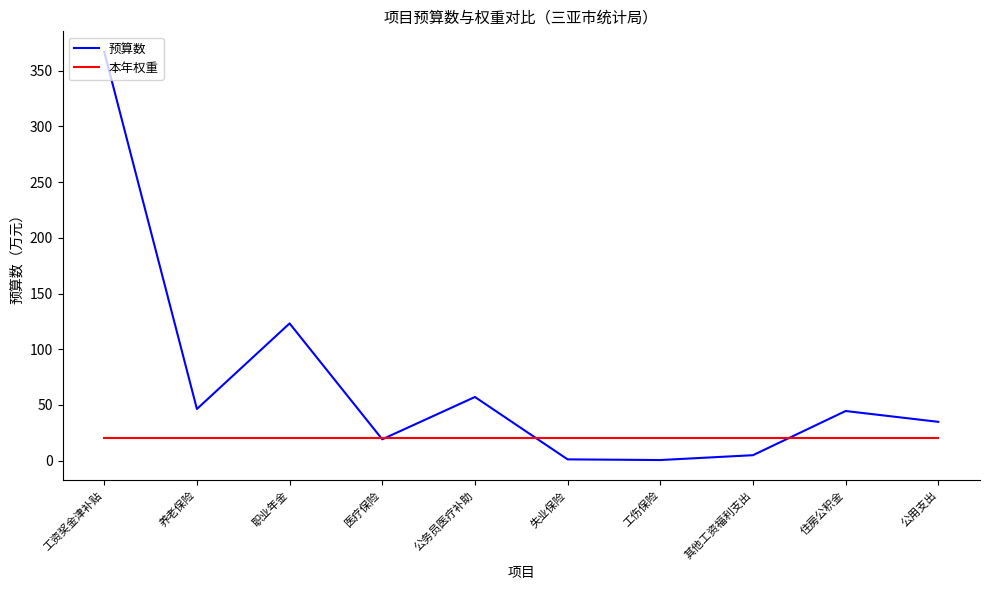

Rank the series by their average value, from lowest to highest.

本年权重, 预算数